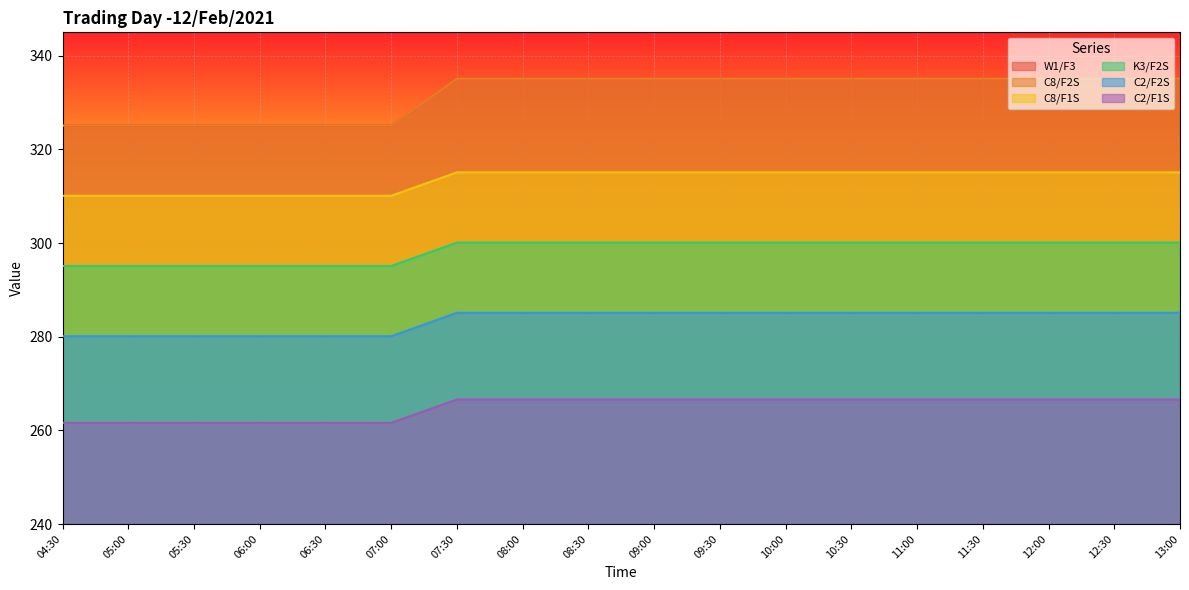

Reading right to left, transcribe all the data shown in this chart.

W1/F3: 335.1	335.1	335.1	335.1	335.1	335.1	335.1	335.1	335.1	335.1	335.1	335.1	325.1	325.1	325.1	325.1	325.1	325.1
C8/F2S: 335.1	335.1	335.1	335.1	335.1	335.1	335.1	335.1	335.1	335.1	335.1	335.1	325.1	325.1	325.1	325.1	325.1	325.1
C8/F1S: 315.1	315.1	315.1	315.1	315.1	315.1	315.1	315.1	315.1	315.1	315.1	315.1	310.1	310.1	310.1	310.1	310.1	310.1
K3/F2S: 300.1	300.1	300.1	300.1	300.1	300.1	300.1	300.1	300.1	300.1	300.1	300.1	295.1	295.1	295.1	295.1	295.1	295.1
C2/F2S: 285.1	285.1	285.1	285.1	285.1	285.1	285.1	285.1	285.1	285.1	285.1	285.1	280.1	280.1	280.1	280.1	280.1	280.1
C2/F1S: 266.6	266.6	266.6	266.6	266.6	266.6	266.6	266.6	266.6	266.6	266.6	266.6	261.6	261.6	261.6	261.6	261.6	261.6